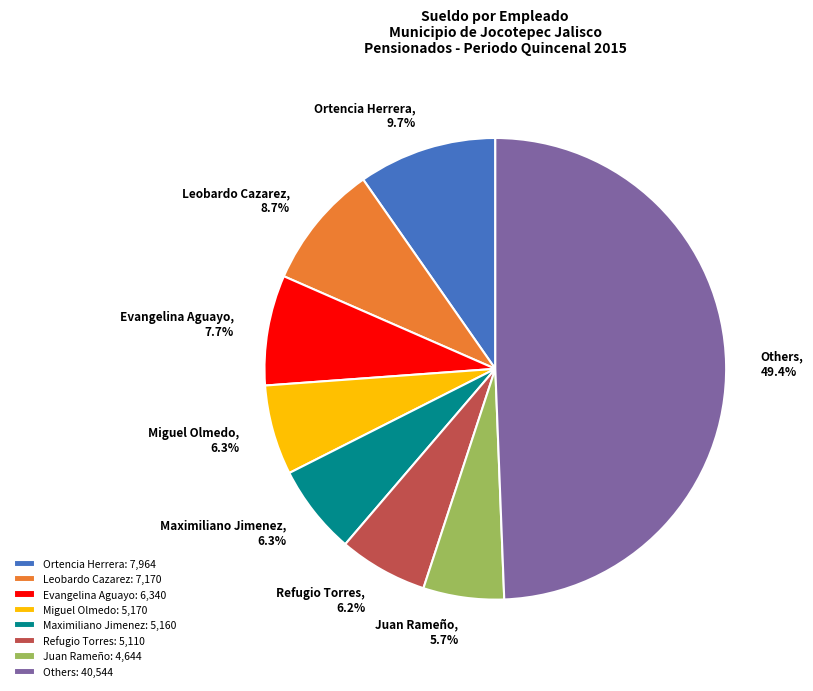

Does Ortencia Herrera, 9.7% account for over 50% of the chart?

No